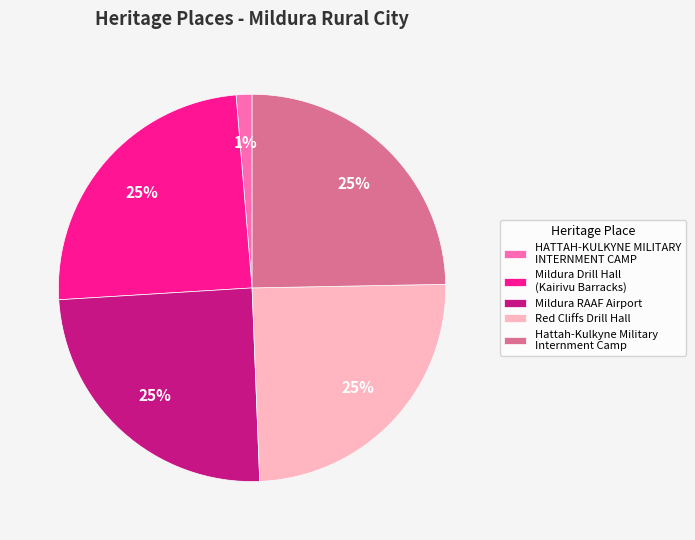

What is the ratio of the value at Mildura RAAF Airport to the value at Red Cliffs Drill Hall?

1.0